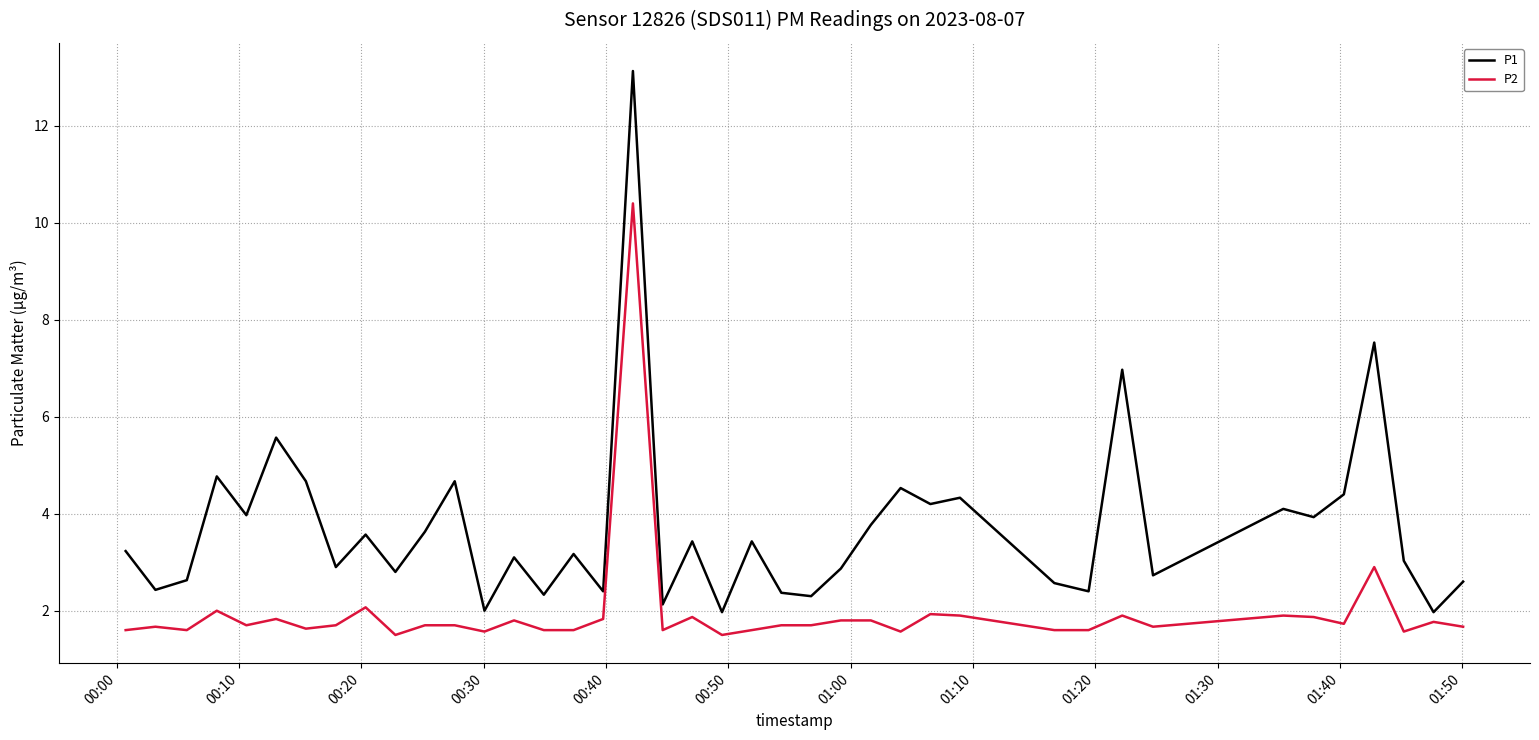

What is the difference between the maximum and minimum values in the P2 series?

8.9